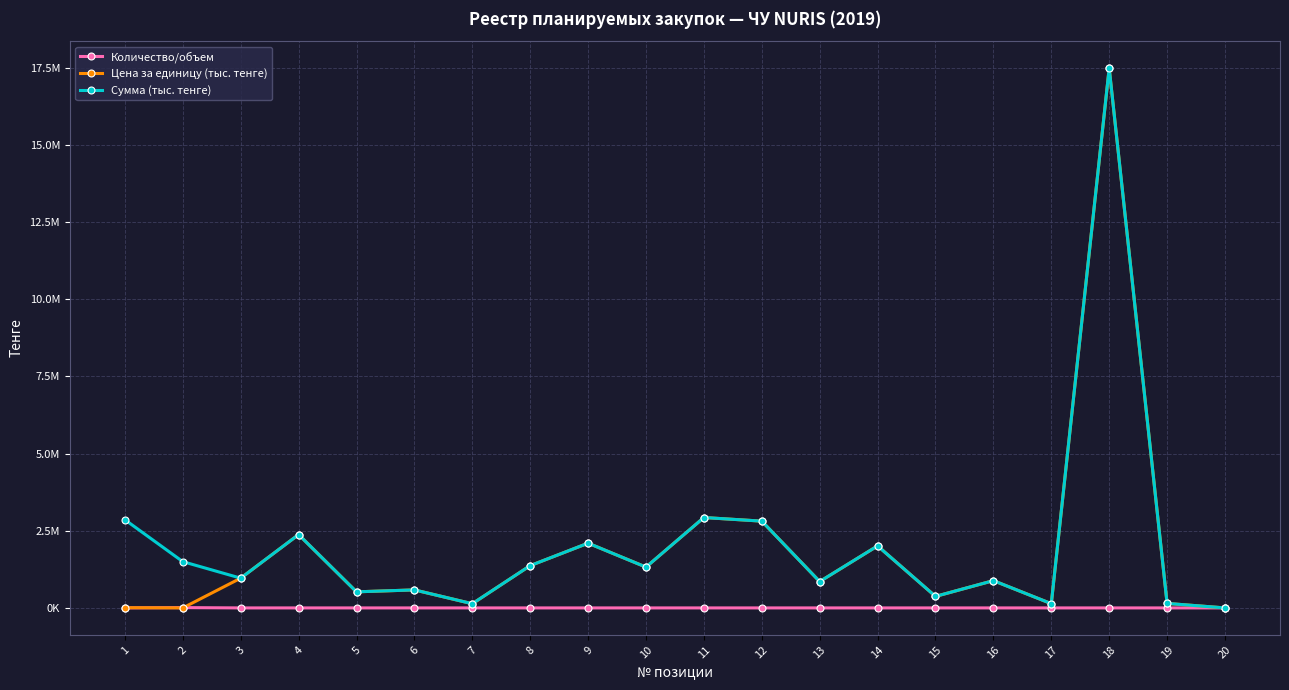

At which category is the sum across all series the highest?

18